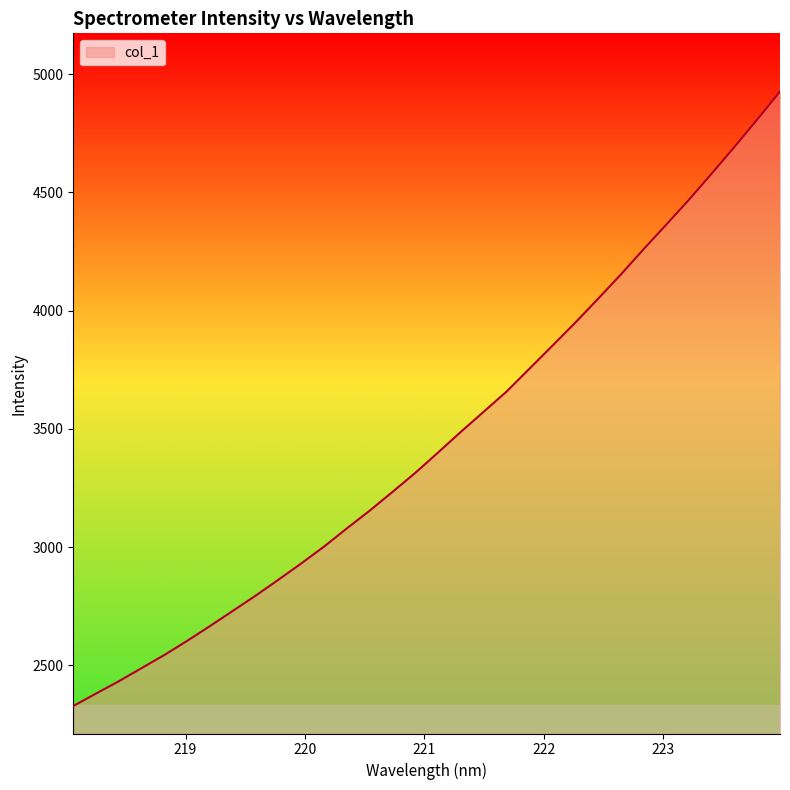

What is the difference between the maximum and minimum values?

2599.0